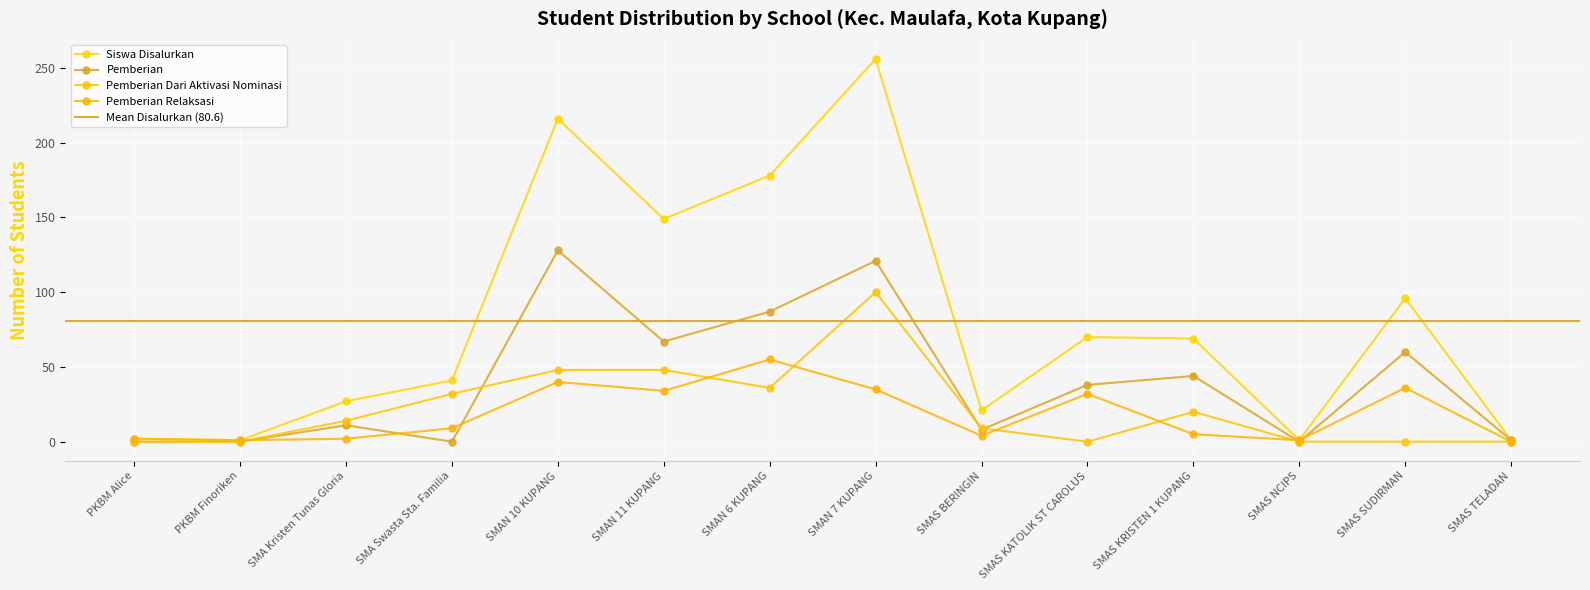

What position from the left is SMAS NCIPS?

12